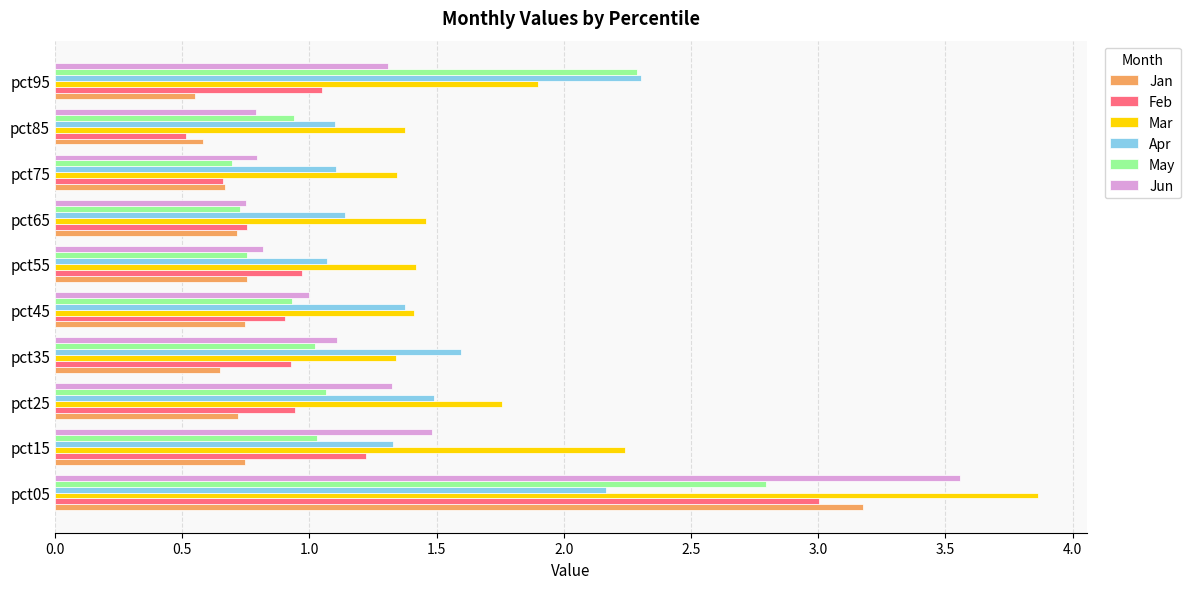

Rank the series by their maximum value, from highest to lowest.

Mar, Jun, Jan, Feb, May, Apr